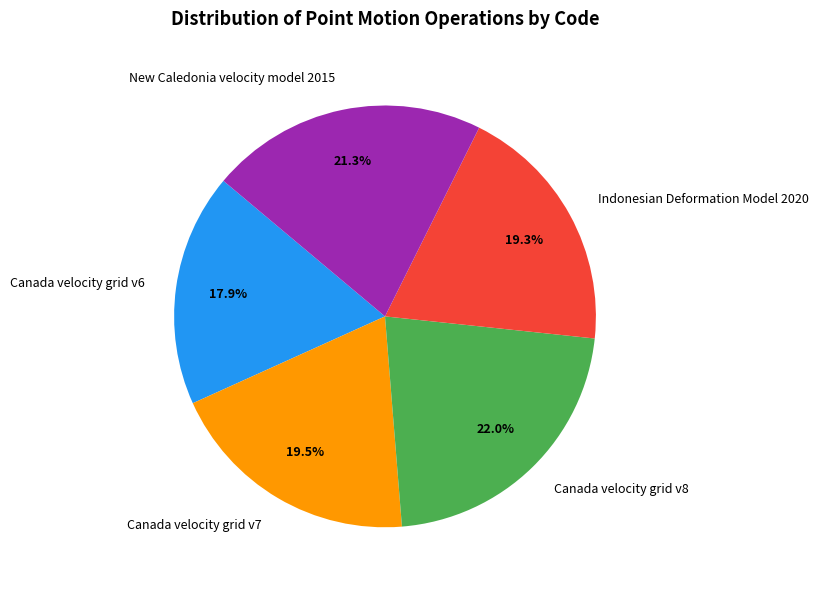

To the nearest percent, what is the difference between the largest and smallest slice percentages?

4%